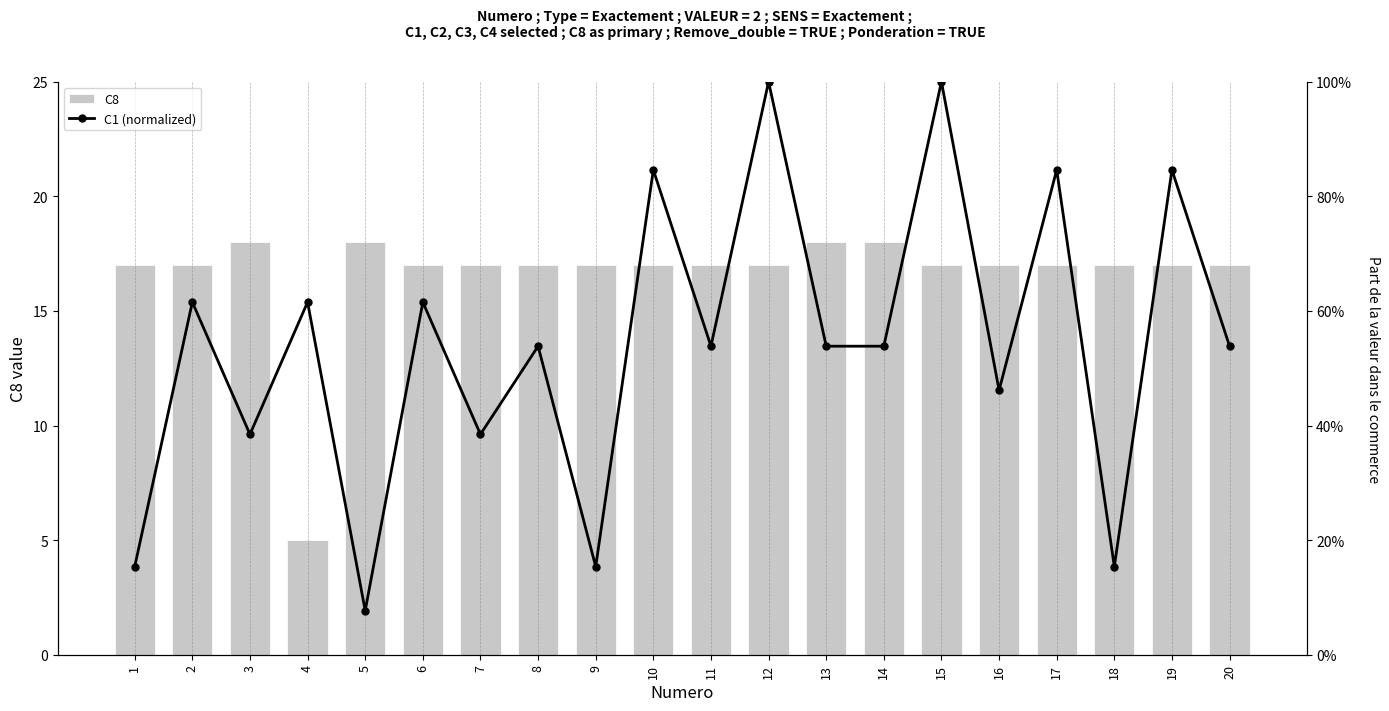

Rank the series at 8 from lowest to highest value.

C1 (normalized), C8